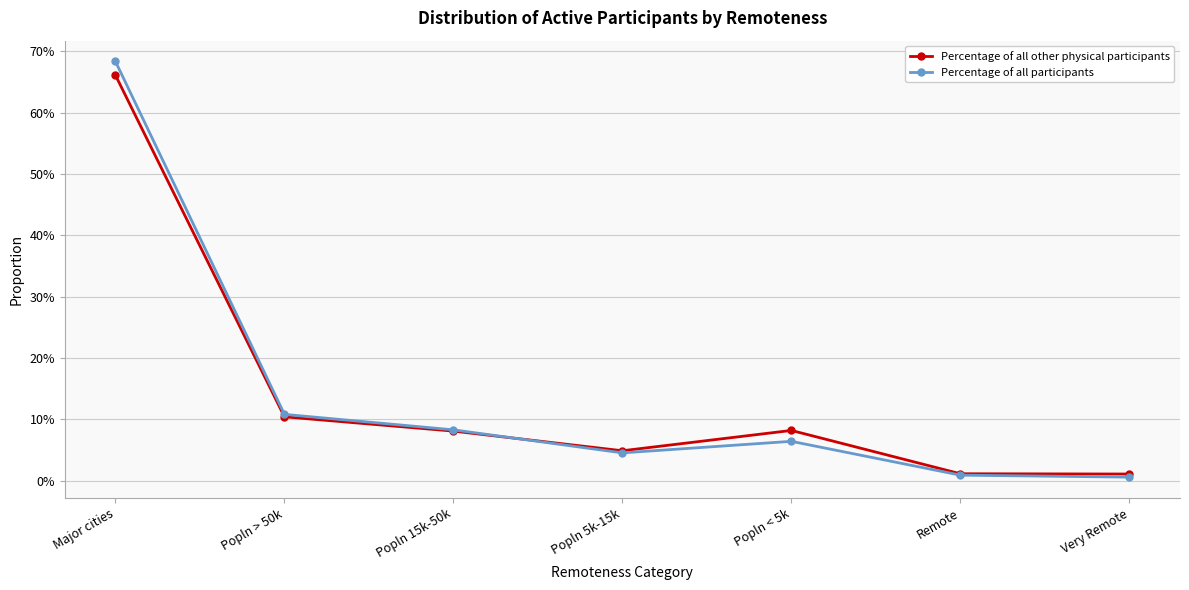

What is the label of the 3rd point from the right?

Popln < 5k